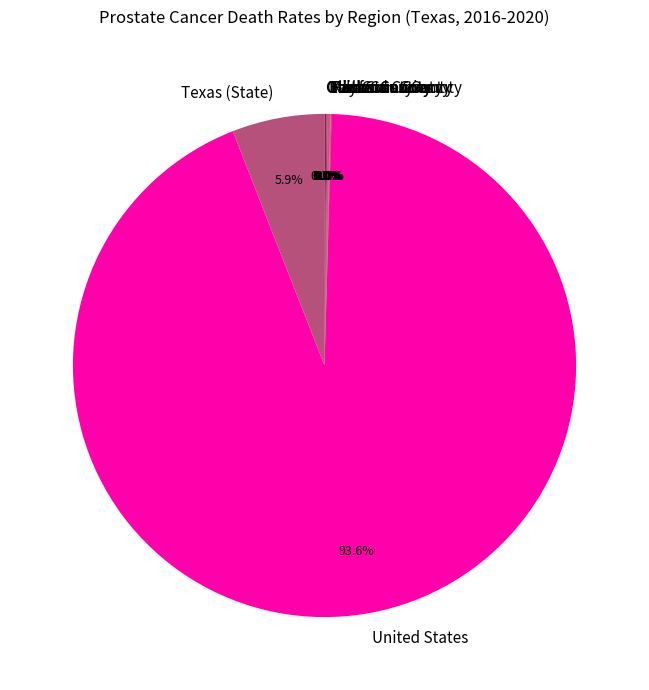

Which category has the biggest portion of the pie?

United States